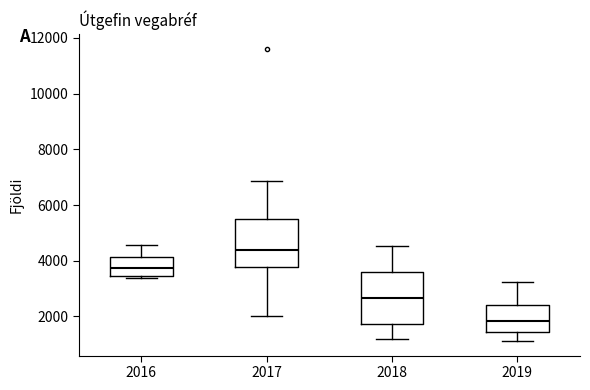

Where does the upper whisker of the box at x = 2019 end on the y-axis? The values are not printed on the chart, so give them approximately, as read against the axis.

3200